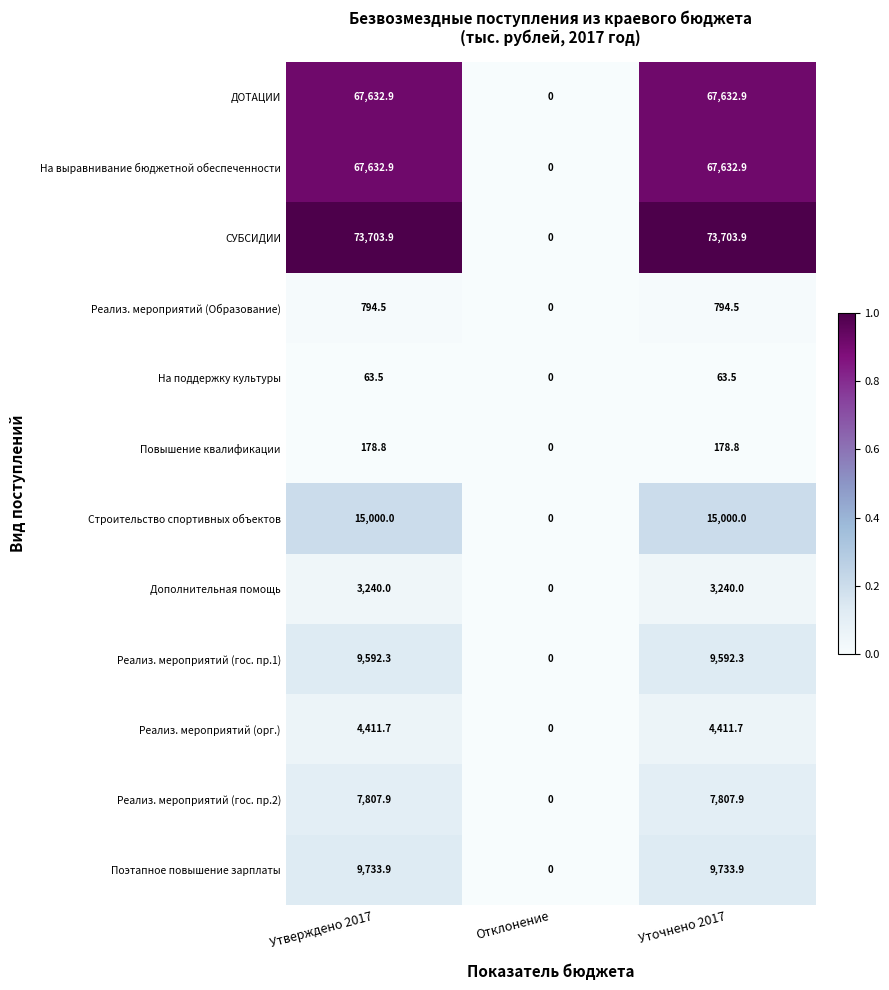

What is the total value across all series at Уточнено 2017?

259792.3